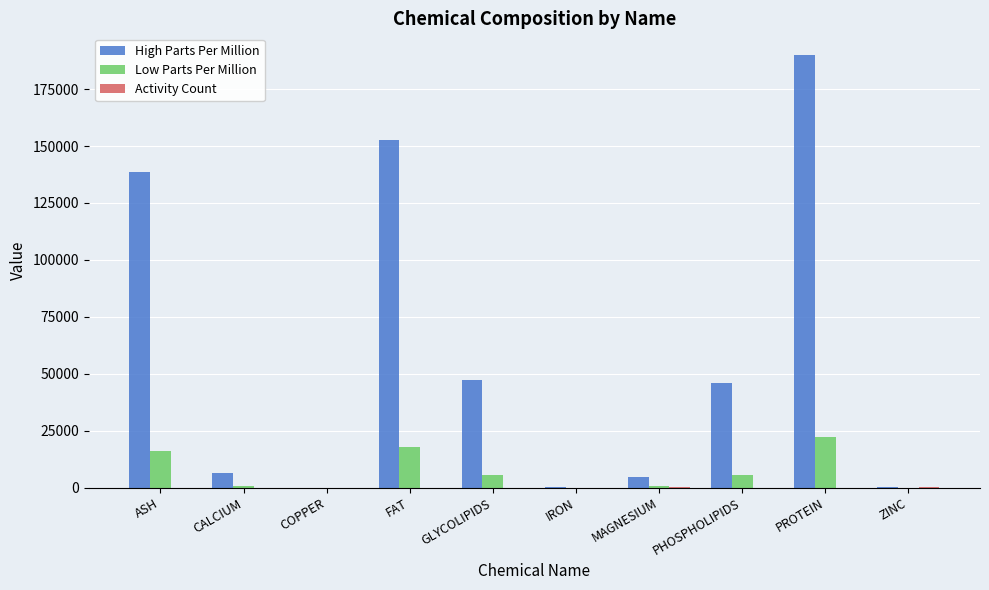

At which category is the sum across all series the highest?

PROTEIN